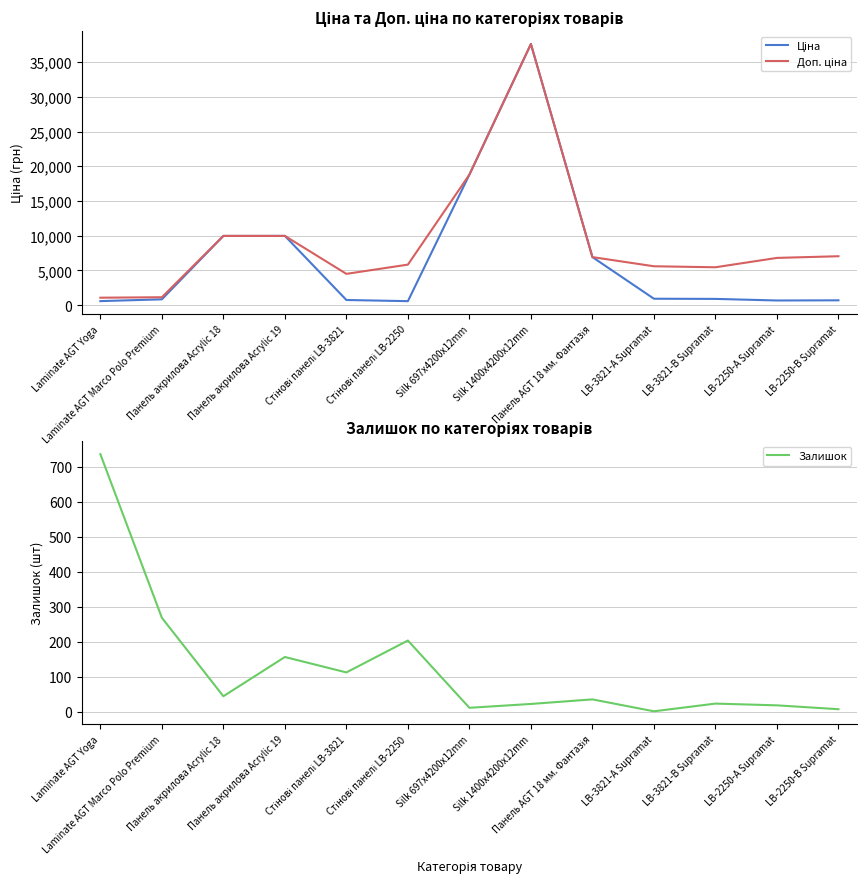

What are all the series names shown in the legend?

Ціна, Доп. ціна, Залишок